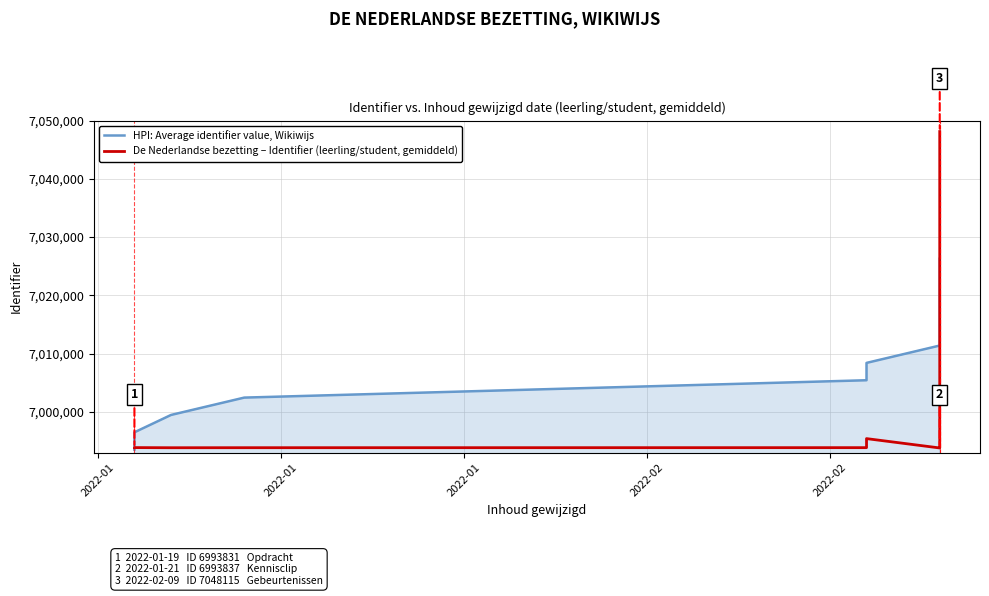

What is the difference between the maximum and second lowest values in the De Nederlandse bezetting – Identifier (leerling/student, gemiddeld) series?

54323